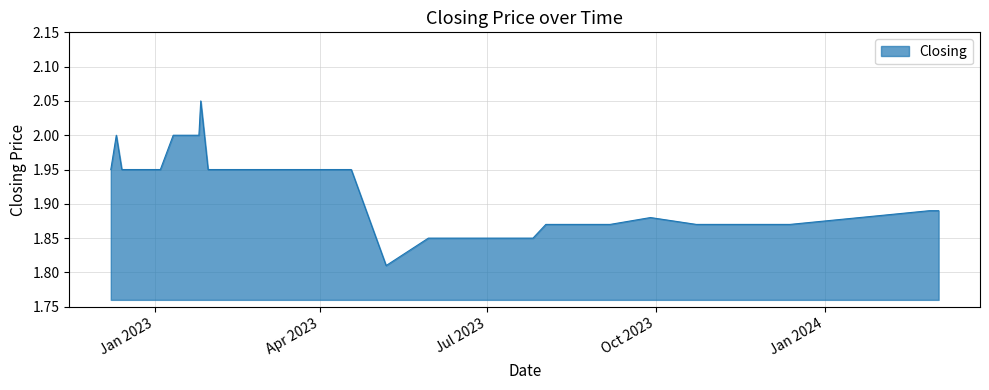

Does the chart have visible grid lines?

Yes